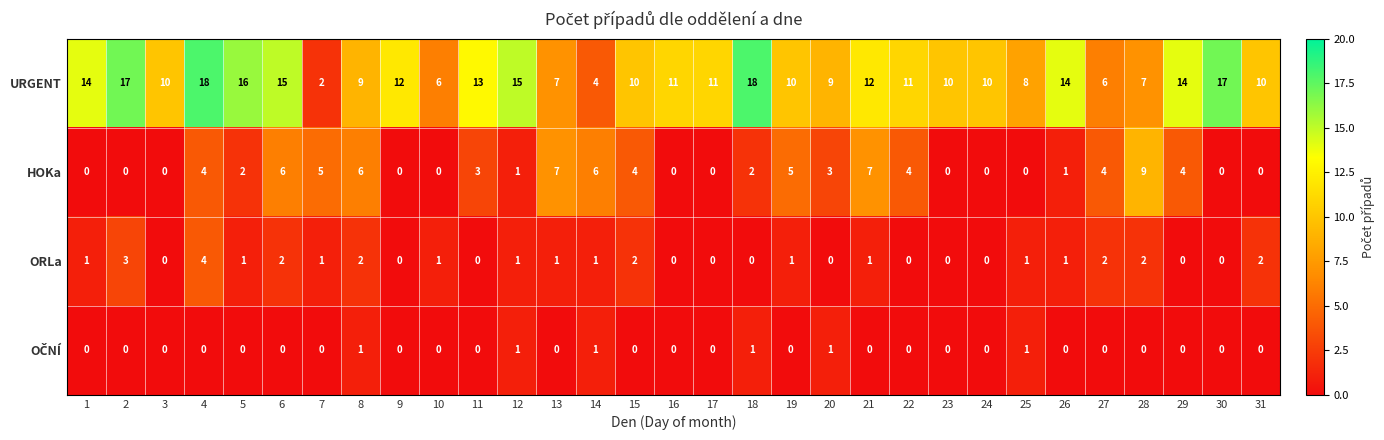

What is the average value of the HOKa series?

3